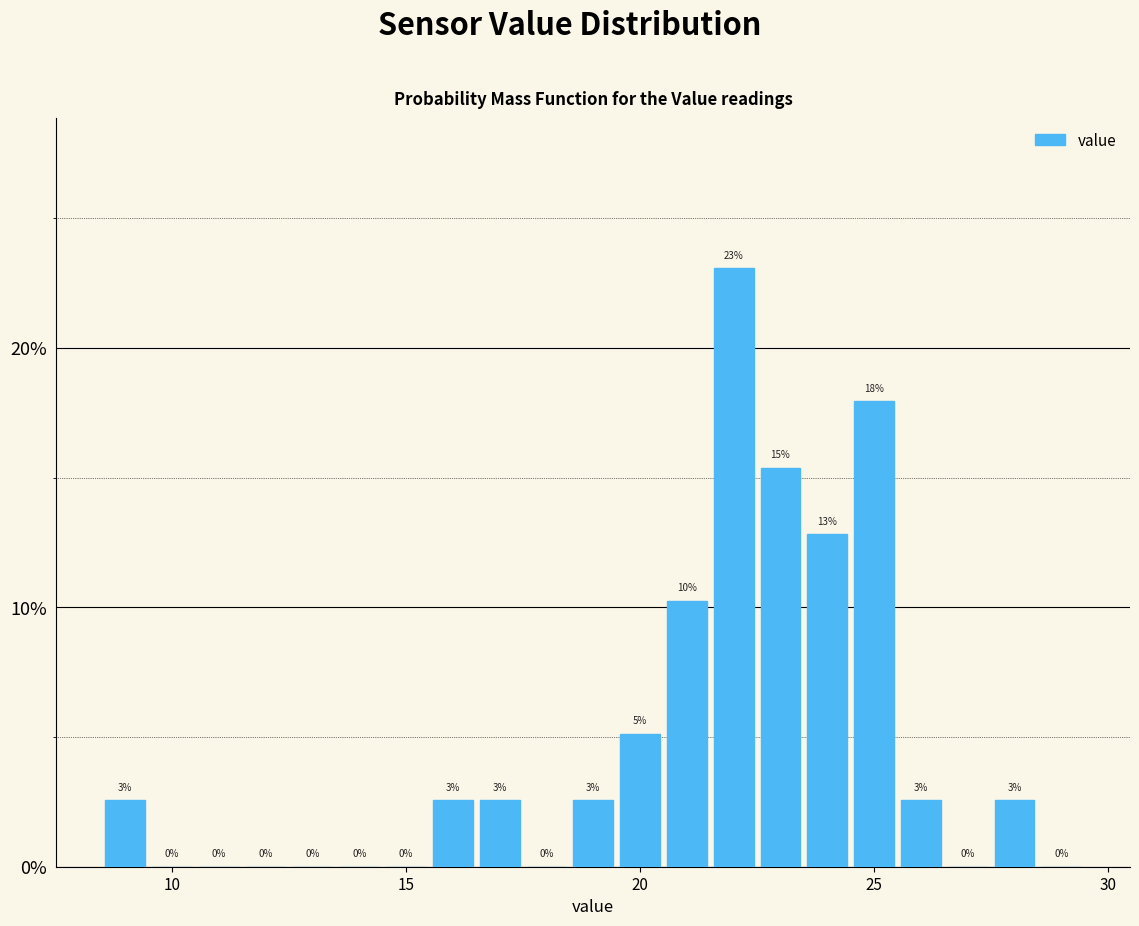

Read against the x-axis, roughly where is the centre of the tallest bar?

22.0